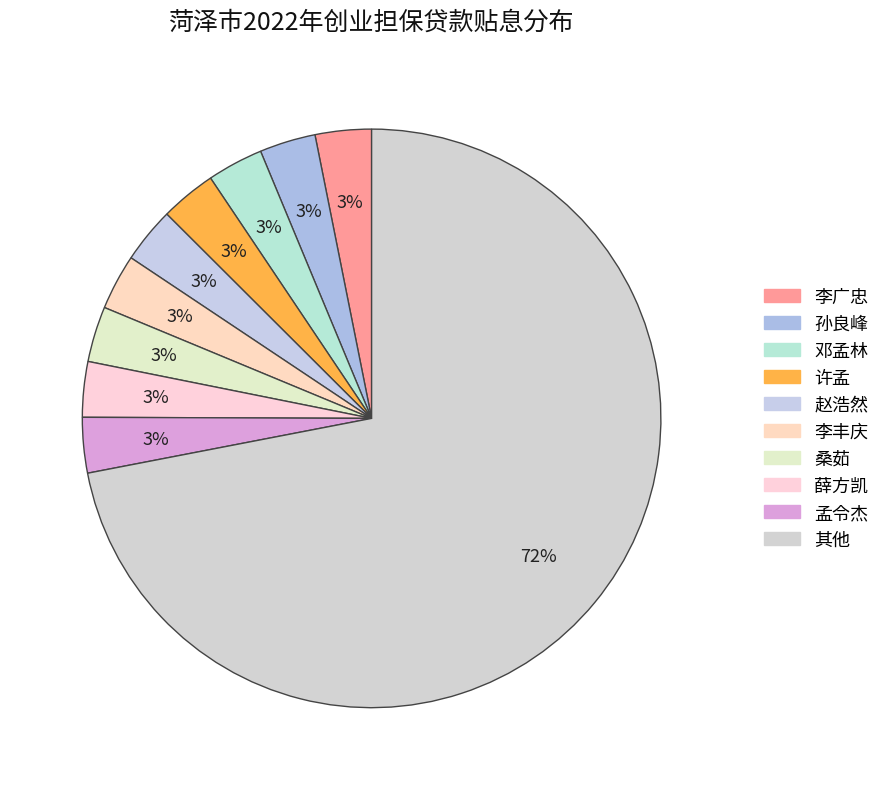

How many segments does this pie chart have?

10